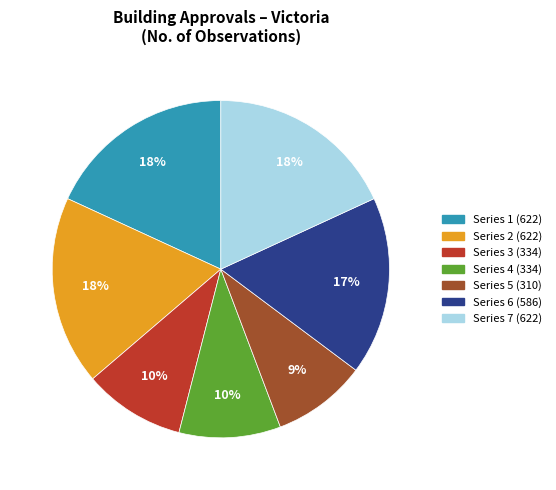

To the nearest percent, what is the average slice percentage?

14%